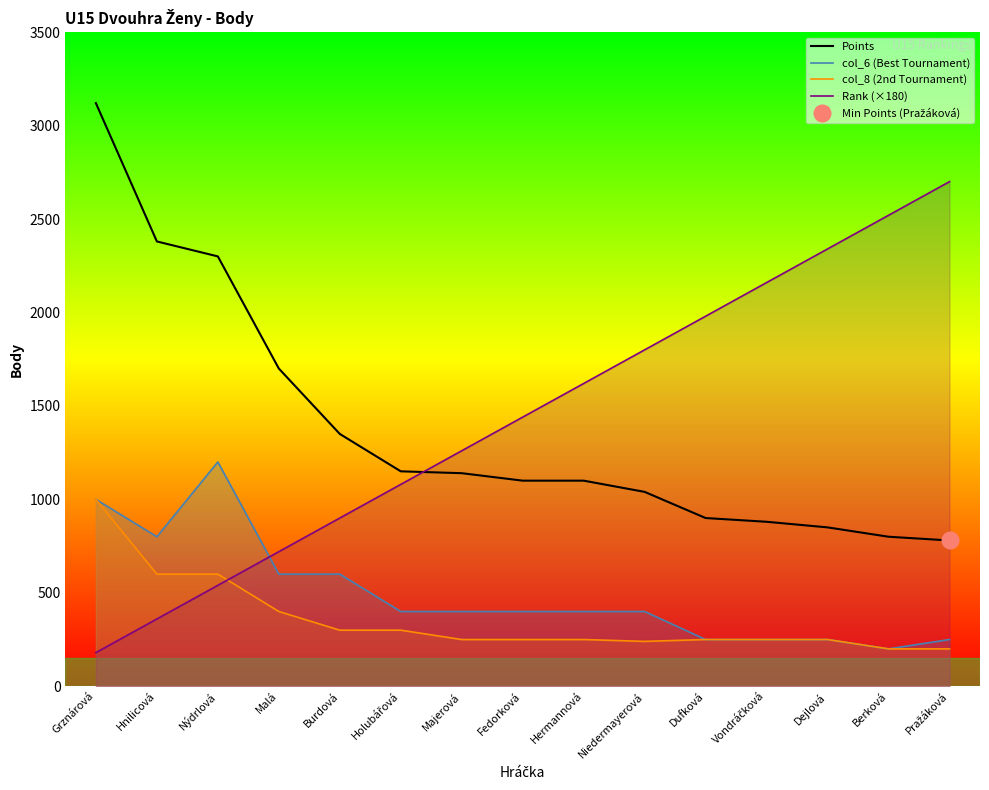

Which label corresponds to the smallest value in the chart?

Grznárová